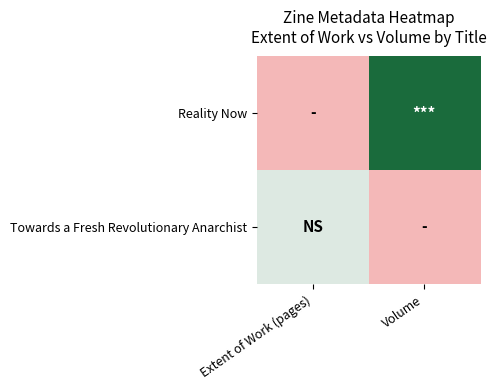

At how many categories does at least one series exceed 3?

2